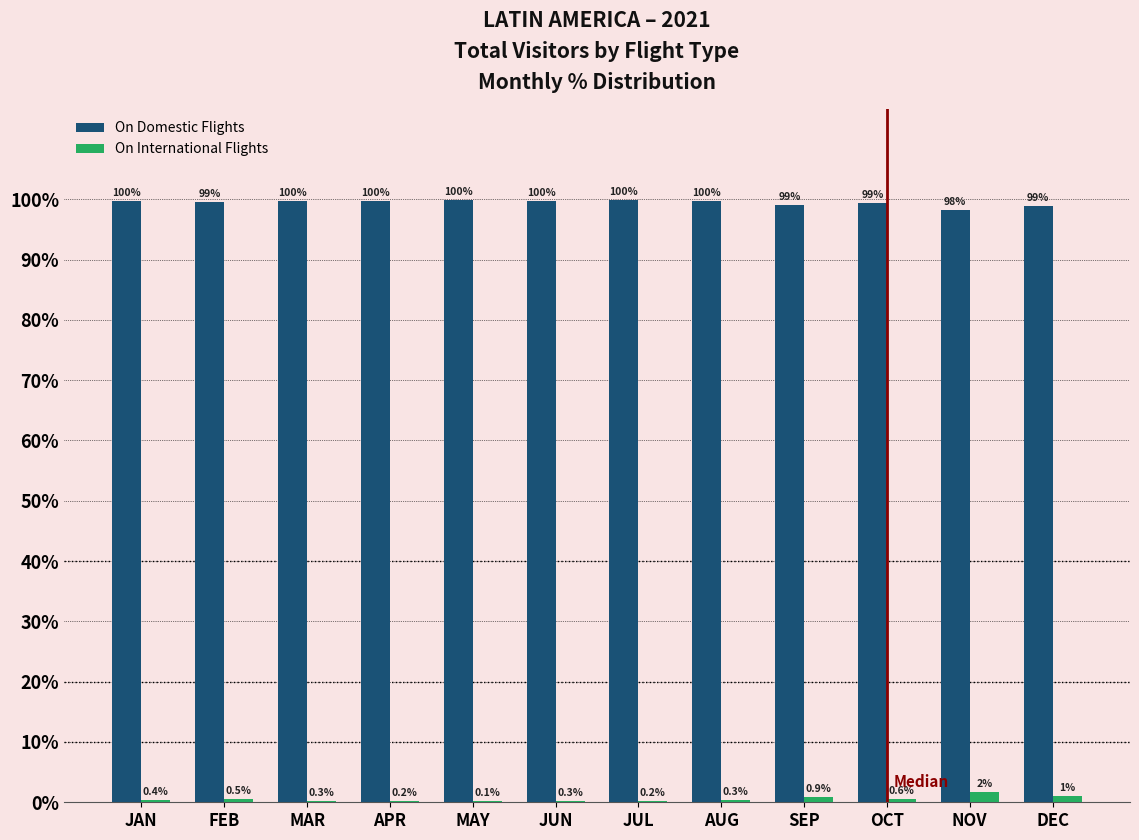

True or false: On Domestic Flights has a value of 138.0 at JUN.

False